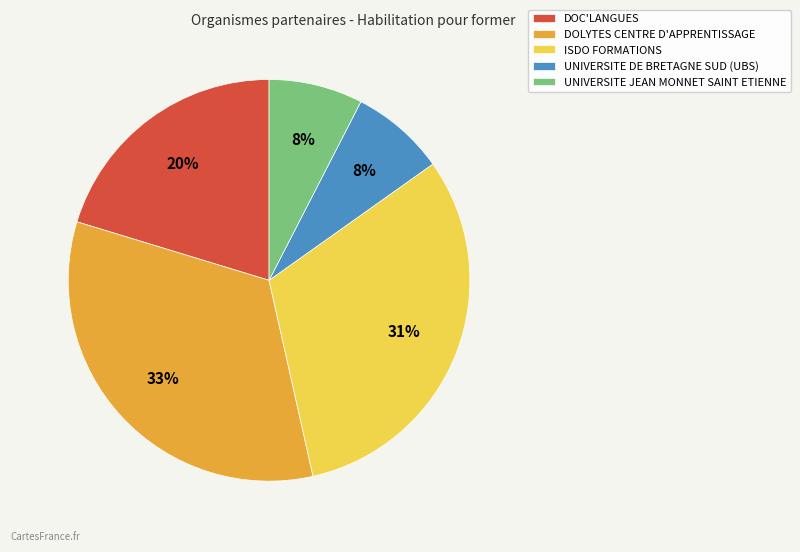

The DOLYTES CENTRE D'APPRENTISSAGE slice represents 33% of the pie. True or false?

True